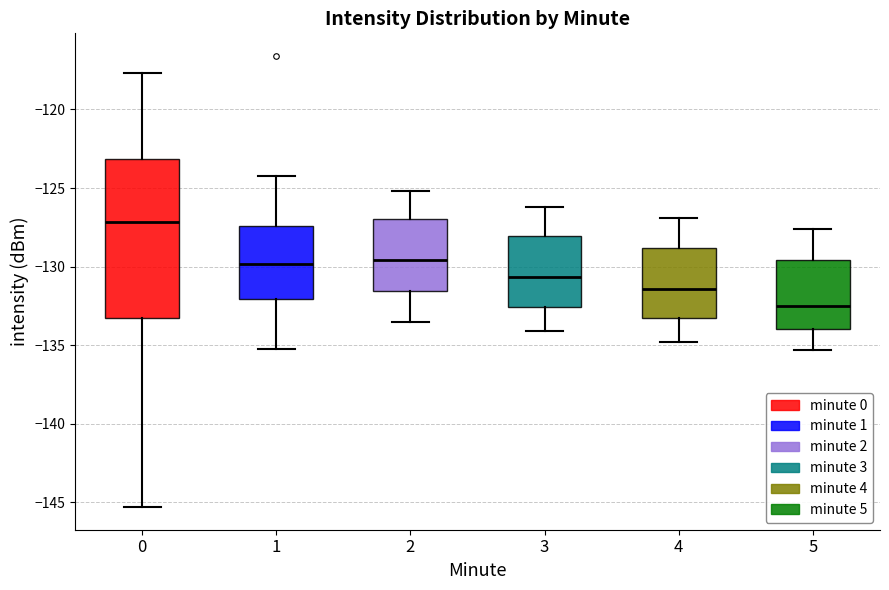

Reading left to right, transcribe this box plot: for each box, give where its median line is, the range the box spans, and where its two whiskers end, as read against the y-axis. The values are not printed on the chart, so give them approximately, as read against the axis.

0: median -127.0, box -133.5 to -123.0, whiskers -145.5 to -117.5
1: median -130.0, box -132.0 to -127.5, whiskers -135.5 to -124.5
2: median -129.5, box -131.5 to -127.0, whiskers -133.5 to -125.0
3: median -130.5, box -132.5 to -128.0, whiskers -134.0 to -126.0
4: median -131.5, box -133.0 to -129.0, whiskers -135.0 to -127.0
5: median -132.5, box -134.0 to -129.5, whiskers -135.5 to -127.5